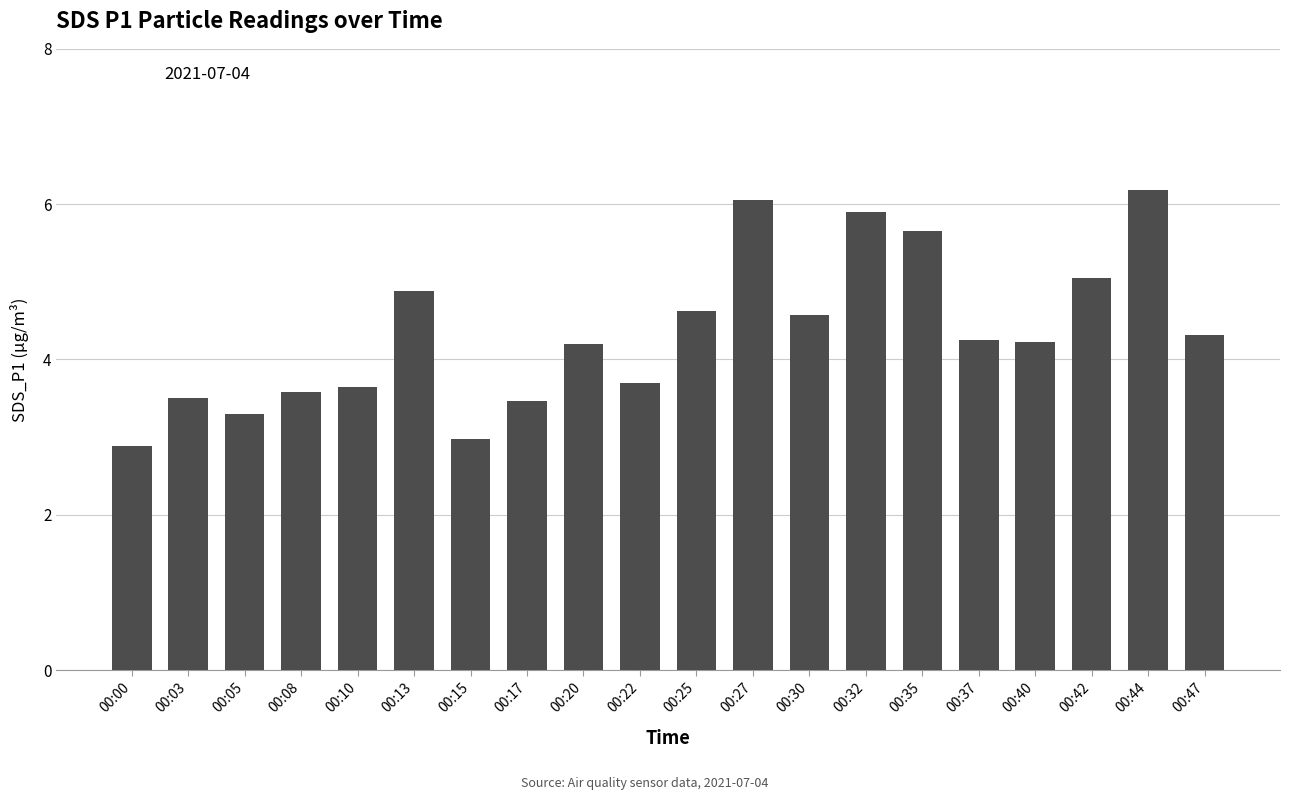

True or false: the data shows 1.8 at 00:17.

False